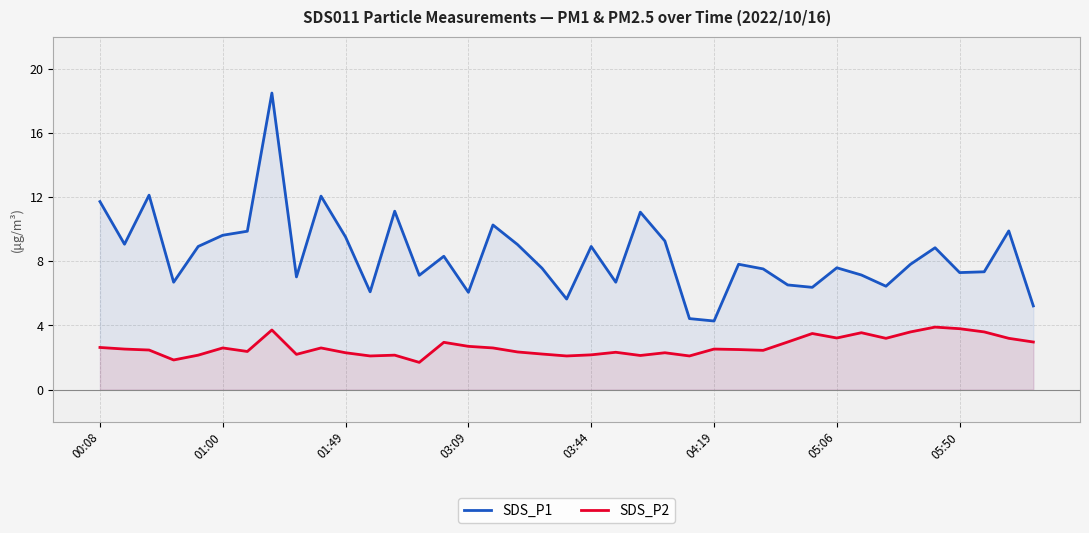

Where does the SDS_P1 series first go above 7?

00:08